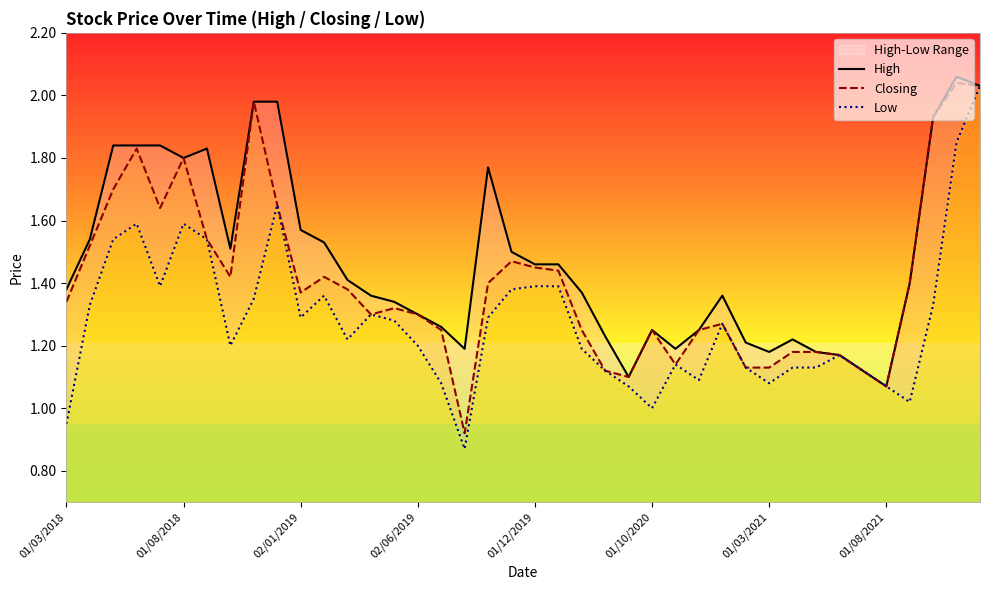

What are all the series names shown in the legend?

High, Closing, Low